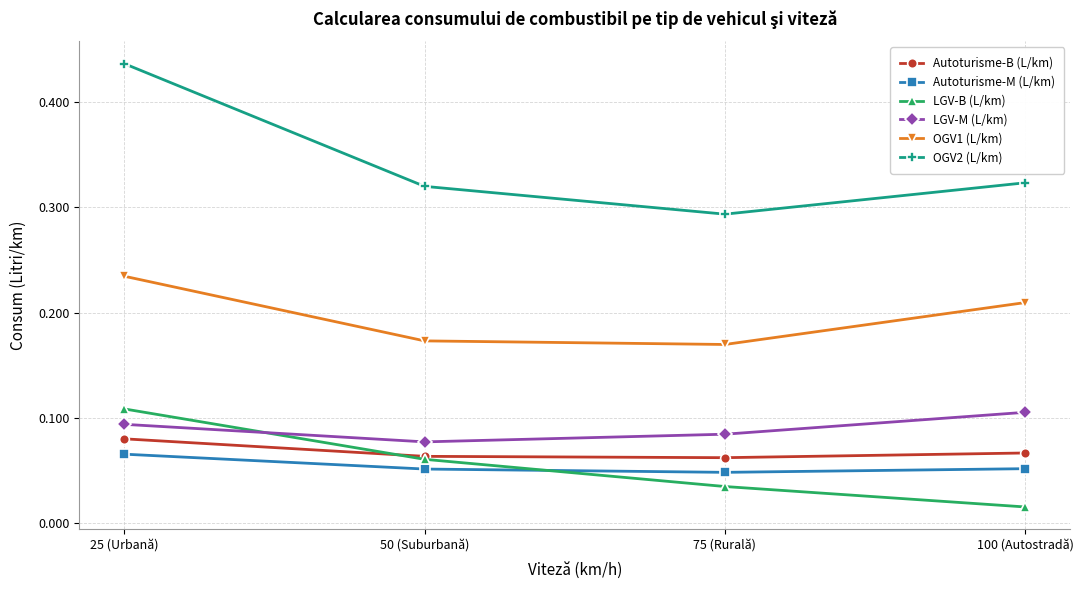

True or false: OGV2 (L/km) has more than 1 interior local peaks.

False